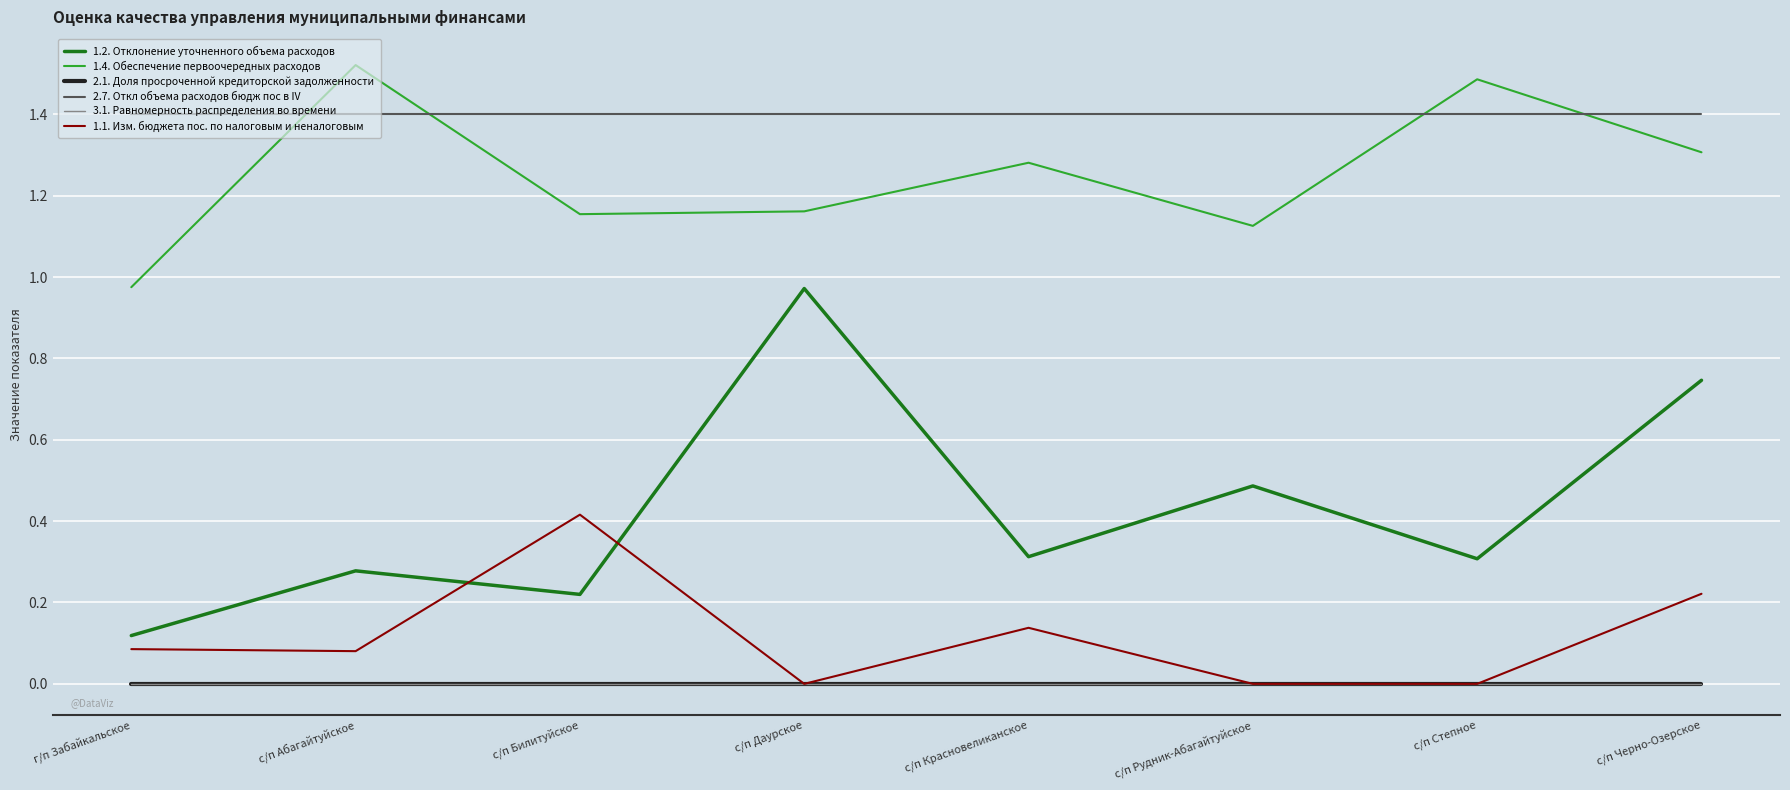

Rank the categories by 1.2. Отклонение уточненного объема расходов value from highest to lowest.

с/п Даурское, с/п Черно-Озерское, с/п Рудник-Абагайтуйское, с/п Красновеликанское, с/п Степное, с/п Абагайтуйское, с/п Билитуйское, г/п Забайкальское